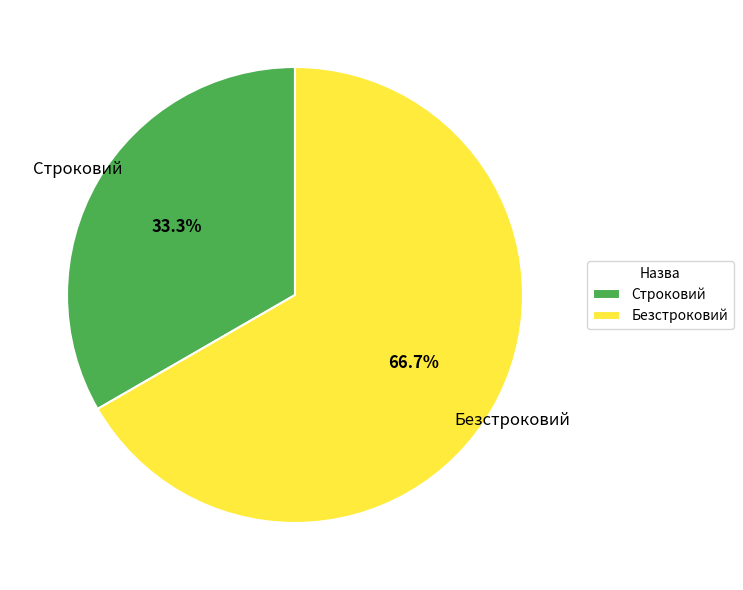

Which slice is the smallest?

Строковий